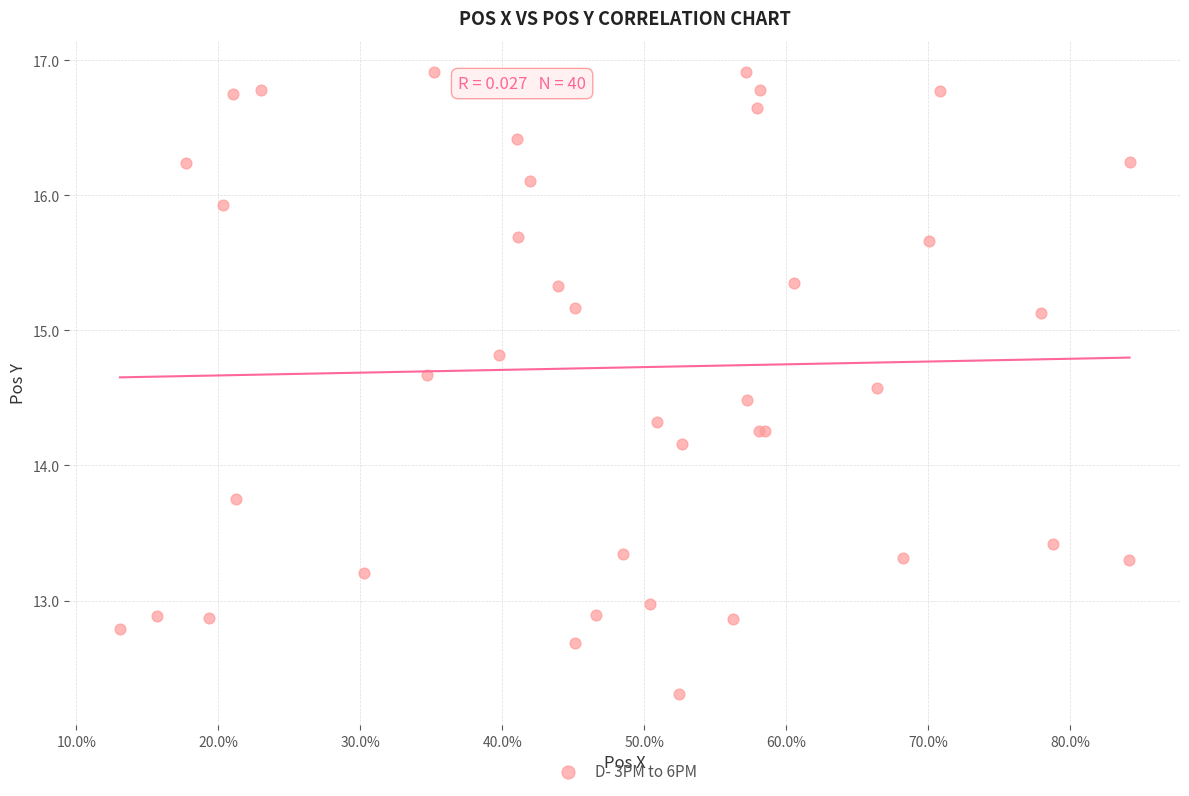

What Y value in the scatter plot is closest to 14?

14.2